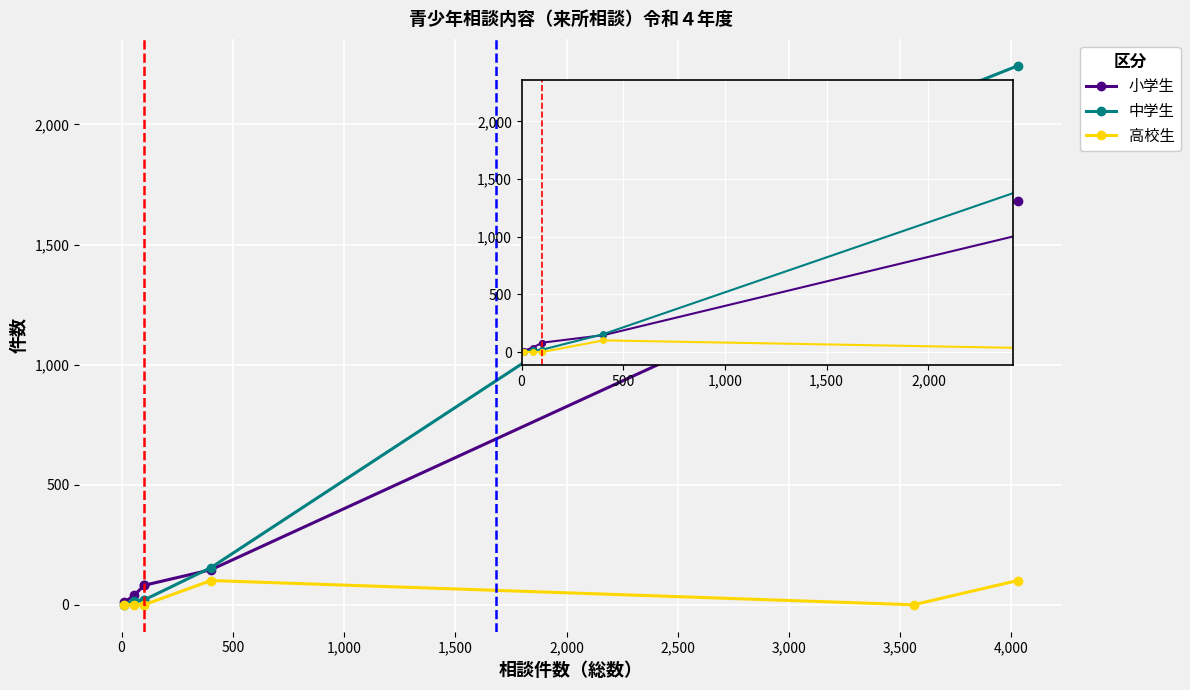

How many distinct data groups are displayed?

3